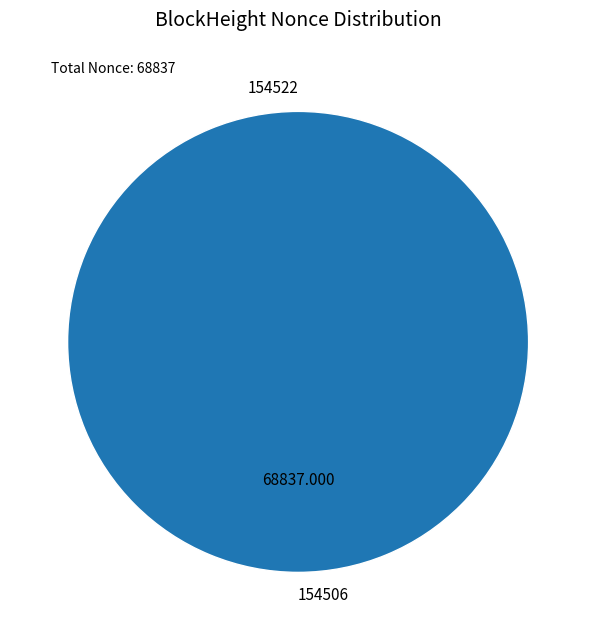

Is it true that 154522 is 0% of the pie?

True